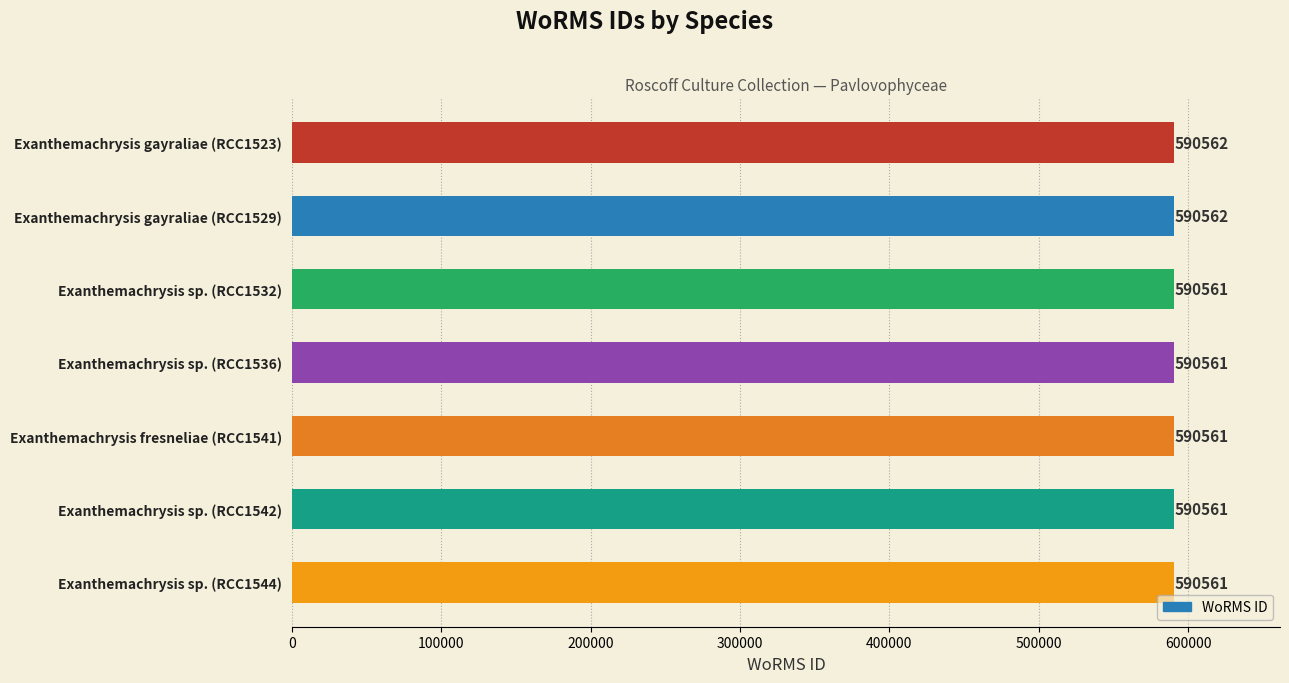

Are the bars grouped side by side (vs. stacked)?

No